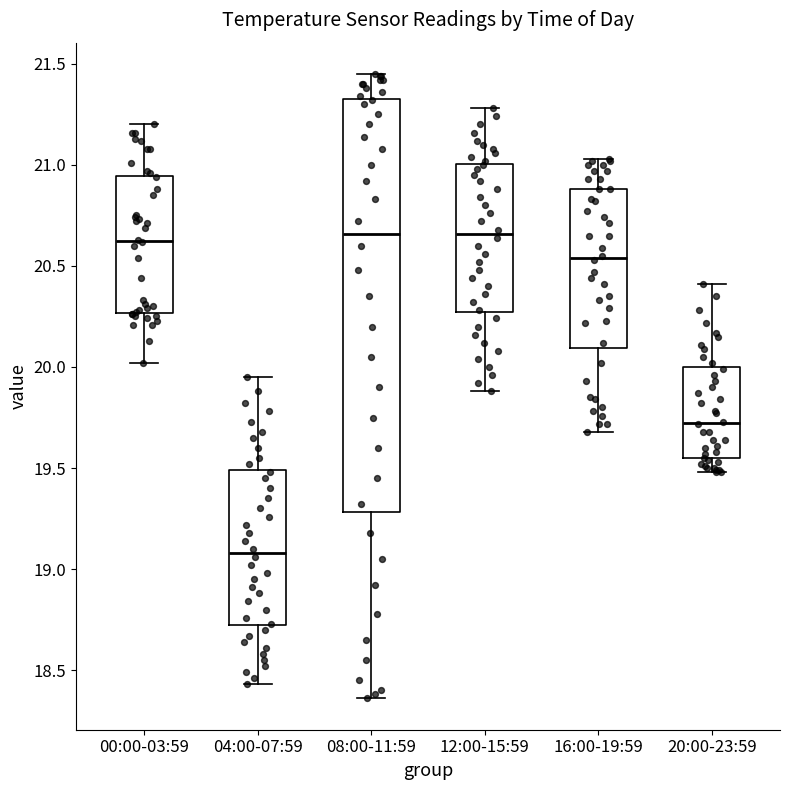

Reading left to right, read every box against the y-axis: the position of its median line, the range the box covers, and the ends of its whiskers. The values are not printed on the chart, so give them approximately, as read against the axis.

00:00-03:59: median 20.65, box 20.25 to 20.95, whiskers 20.00 to 21.20
04:00-07:59: median 19.10, box 18.70 to 19.50, whiskers 18.45 to 19.95
08:00-11:59: median 20.65, box 19.30 to 21.35, whiskers 18.35 to 21.45
12:00-15:59: median 20.65, box 20.25 to 21.00, whiskers 19.90 to 21.30
16:00-19:59: median 20.55, box 20.10 to 20.90, whiskers 19.70 to 21.05
20:00-23:59: median 19.75, box 19.55 to 20.00, whiskers 19.50 to 20.40